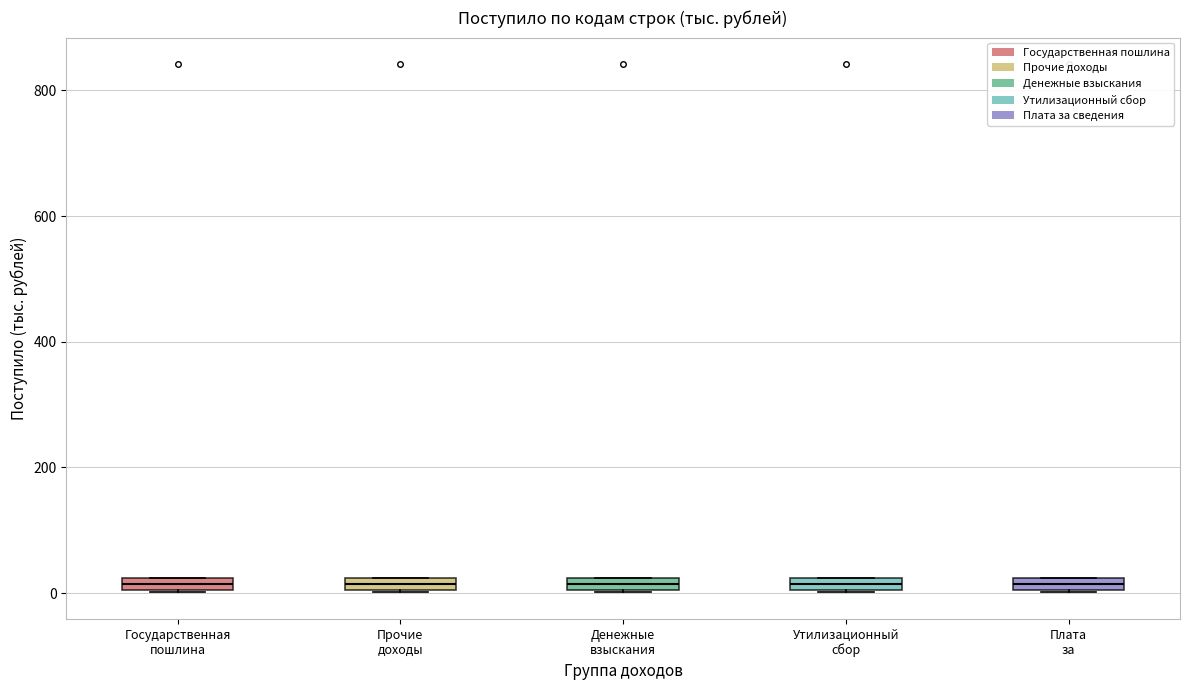

Where is the lower edge of the box for Утилизационный сбор on the y-axis? The values are not printed on the chart, so give them approximately, as read against the axis.

0